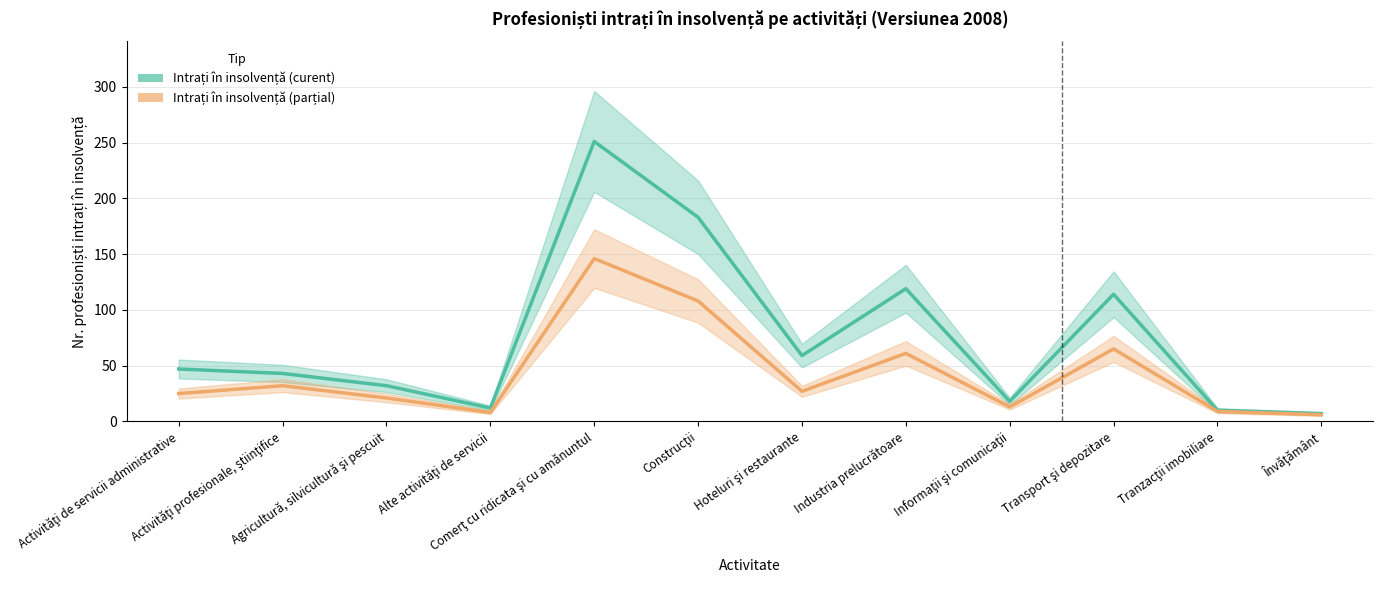

At which label is Intrați în insolvență (parțial) closest to 76?

Transport şi depozitare